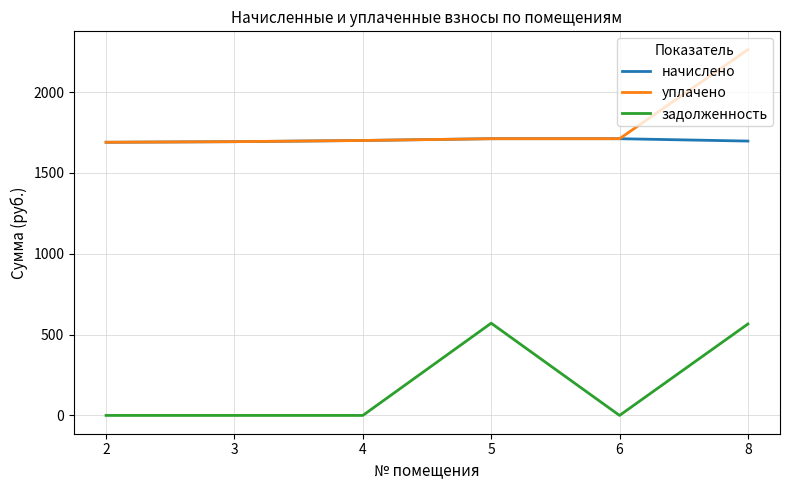

What are all the series names shown in the legend?

начислено, уплачено, задолженность